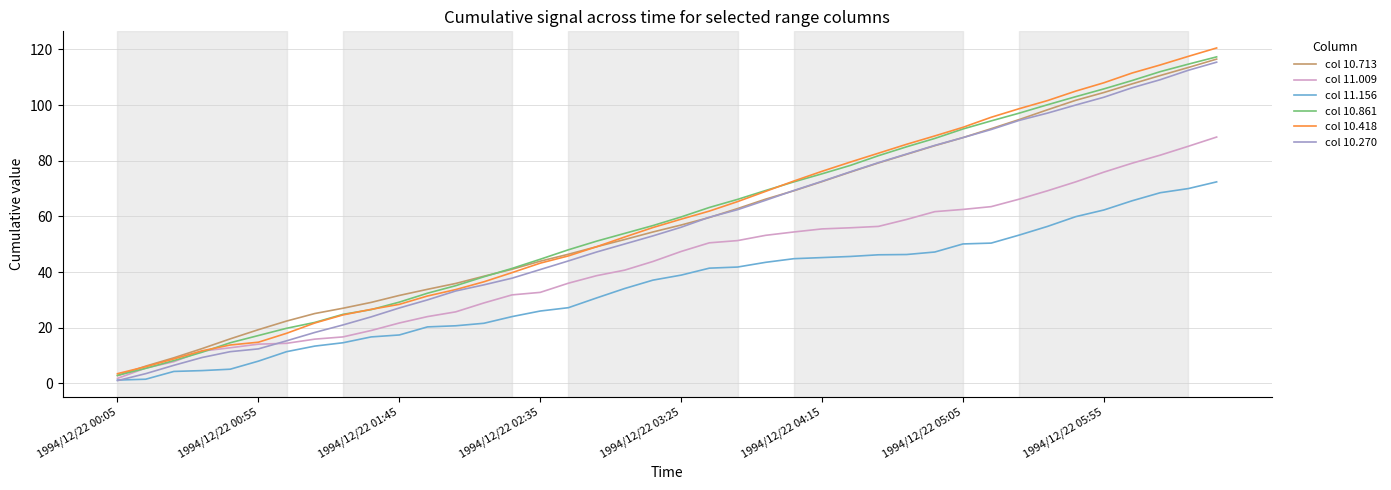

What is the greatest value displayed?

120.5